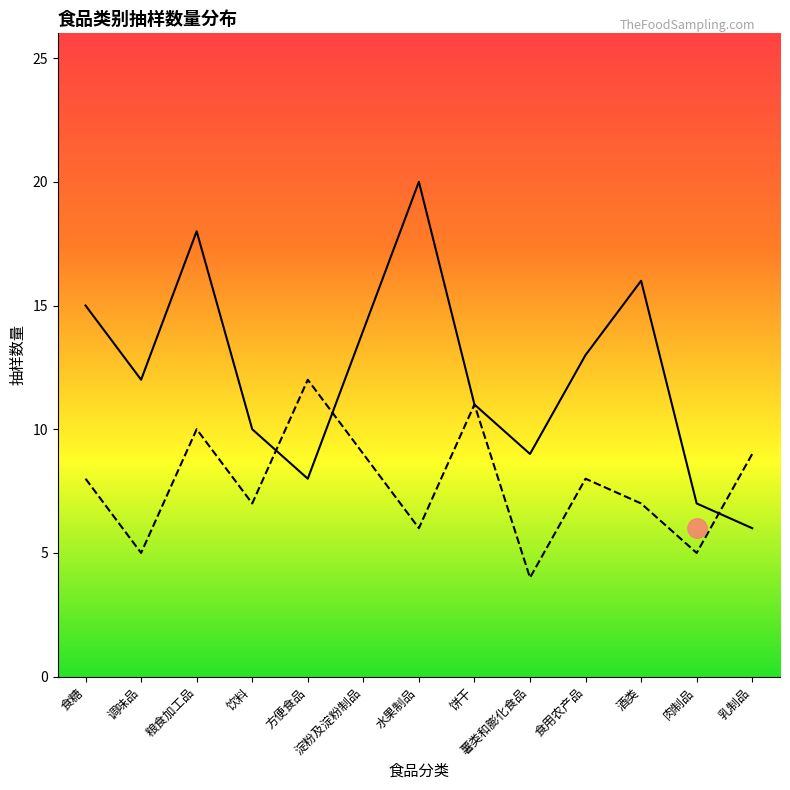

How many distinct data groups are displayed?

2